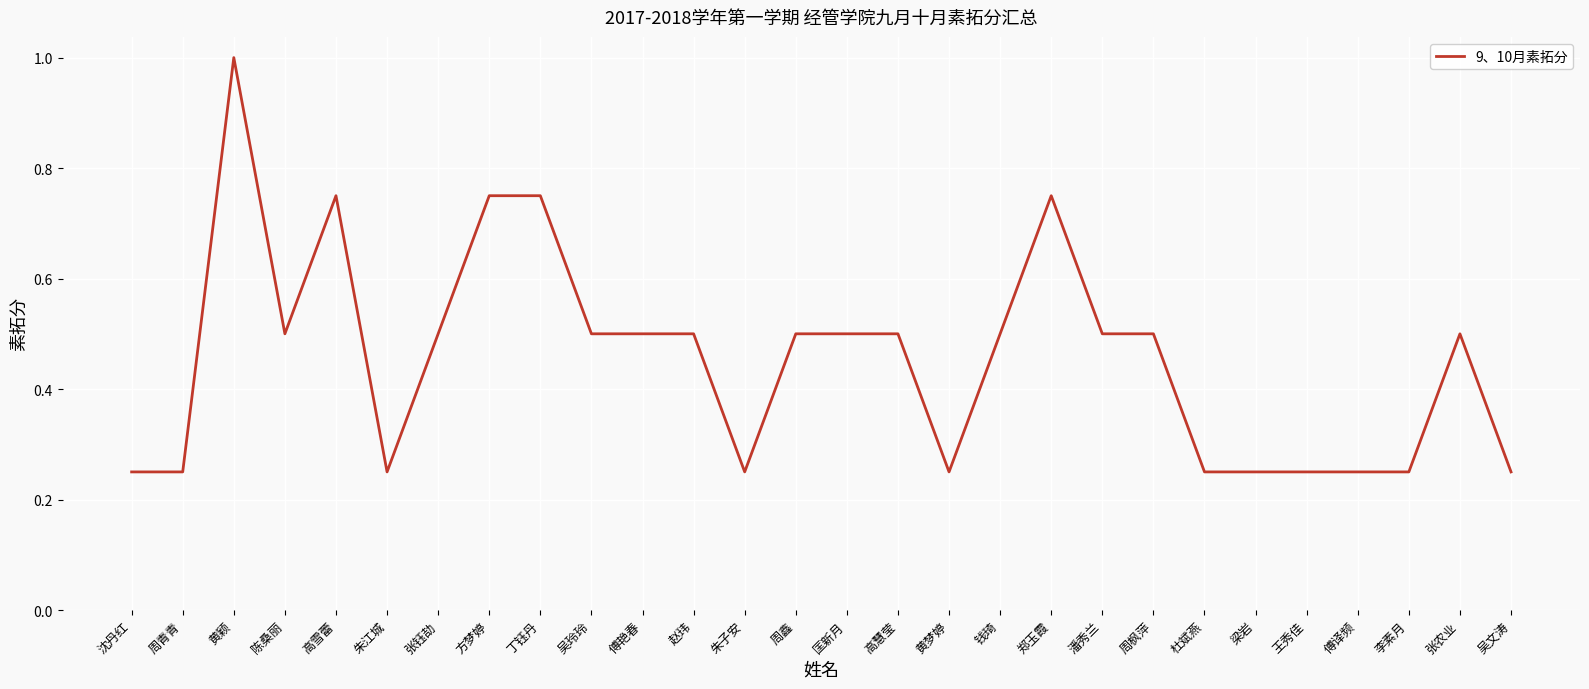

Which label corresponds to the largest value in the chart?

黄颖